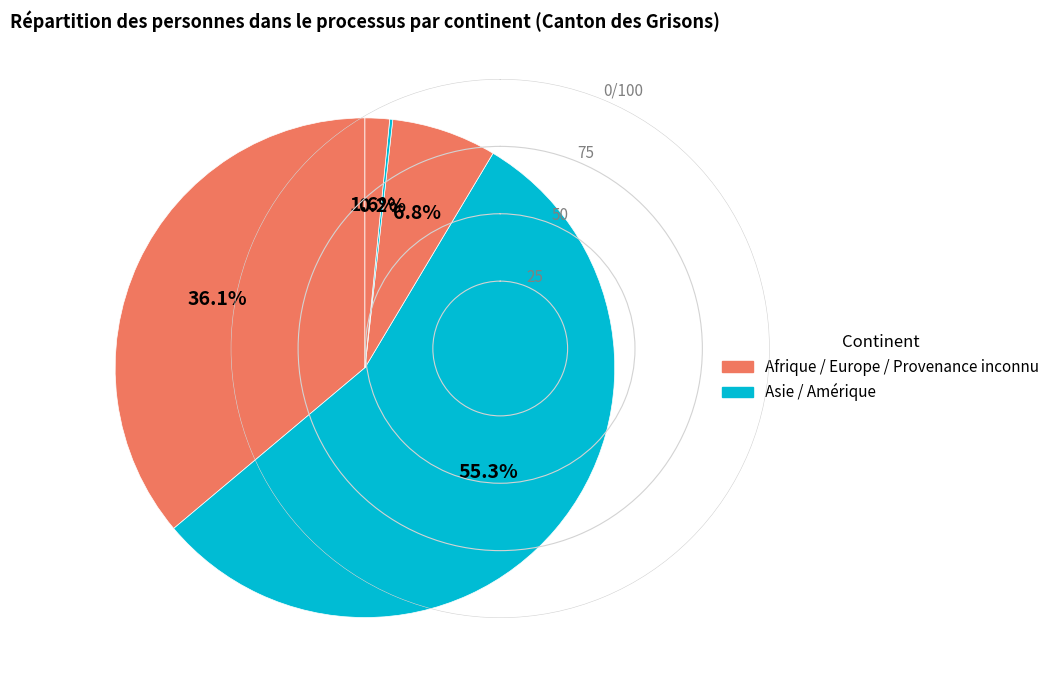

Is there a majority slice in this chart?

Yes